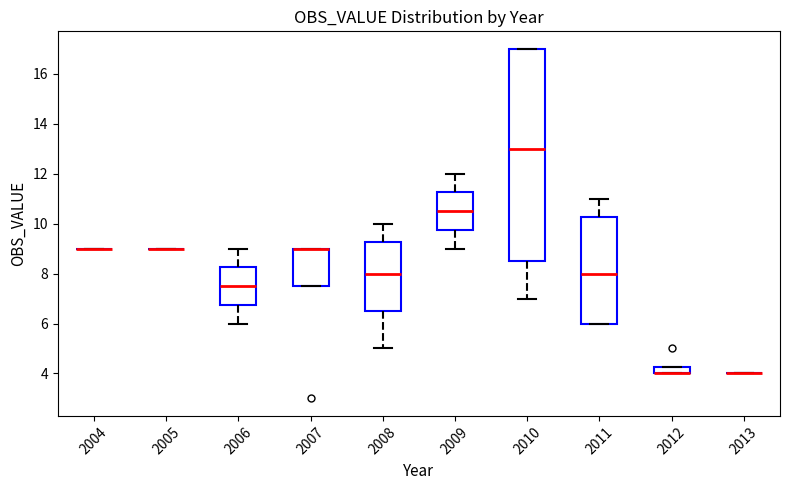

Comparing the boxes themselves (not the whiskers), which one is the tallest?

2010